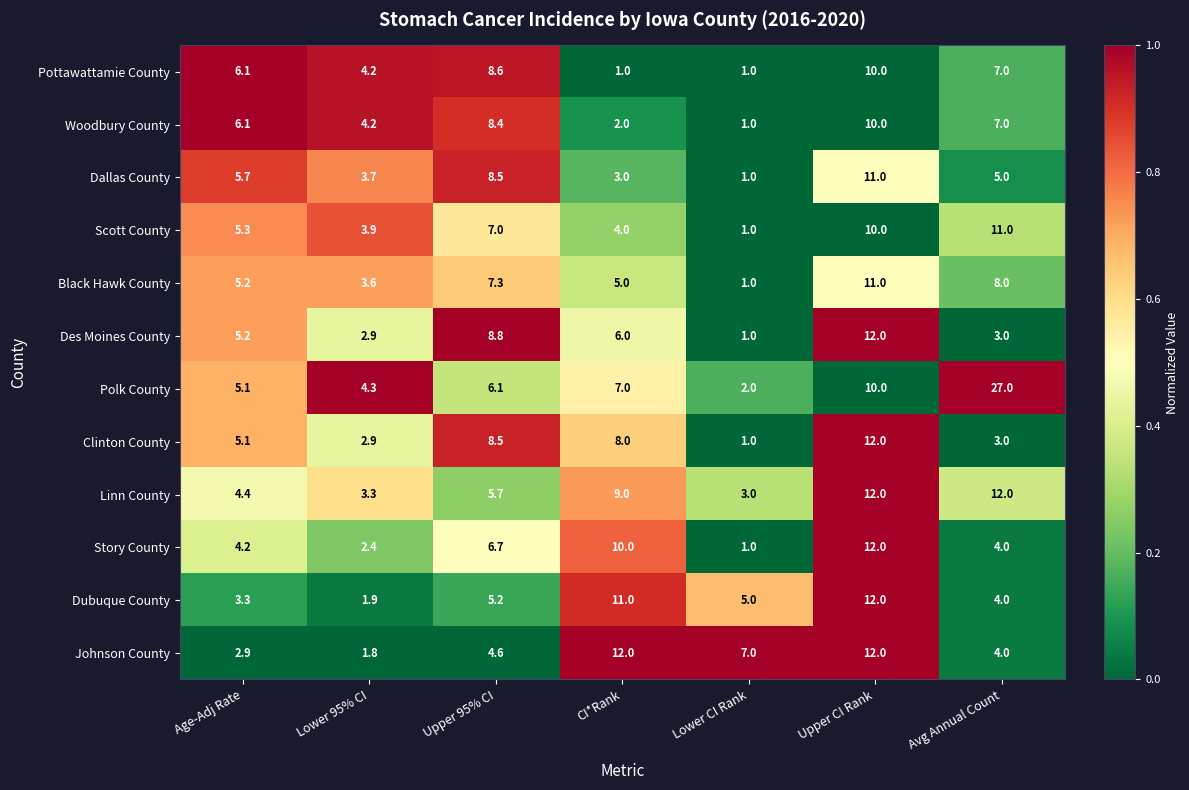

Which series has the widest spread of values?

Polk County